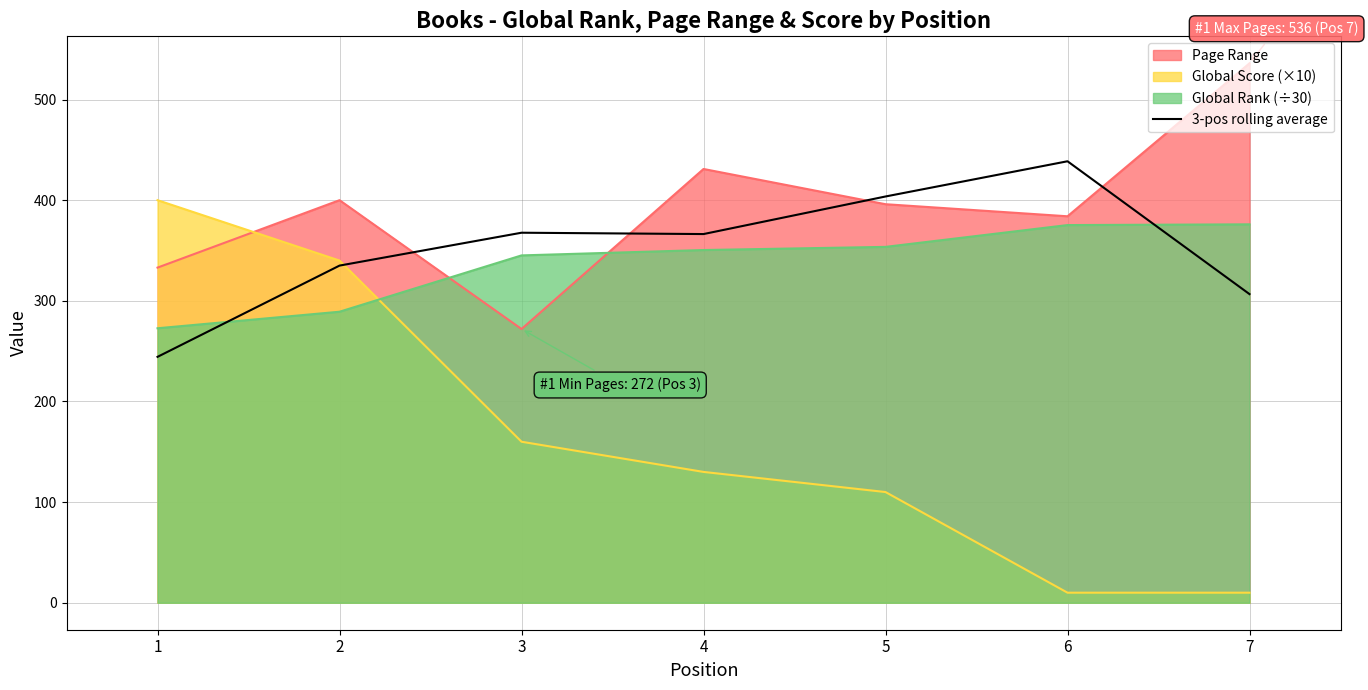

Where does the data first go above 366?

3